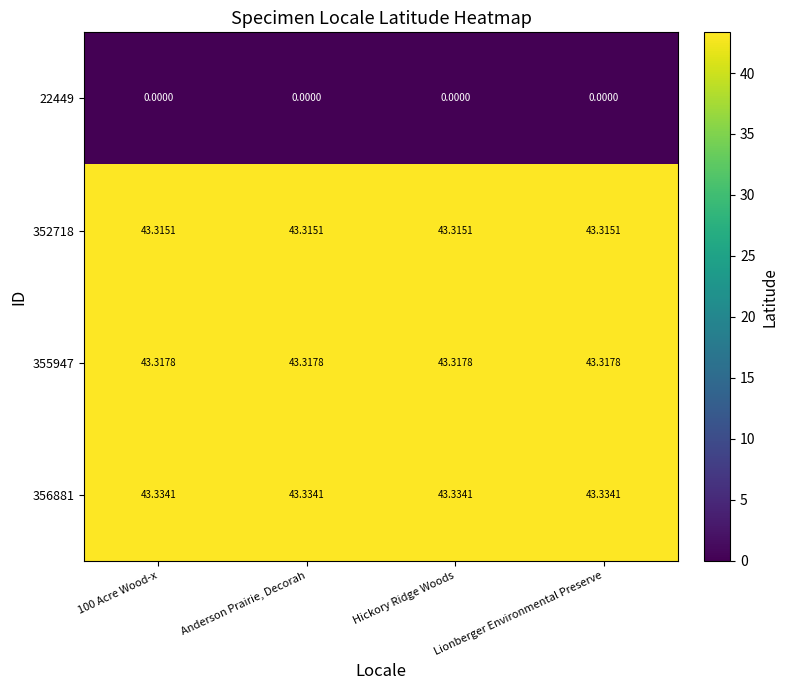

Is the value of 356881 at Lionberger Environmental Preserve greater than the value of 22449 at Lionberger Environmental Preserve?

Yes